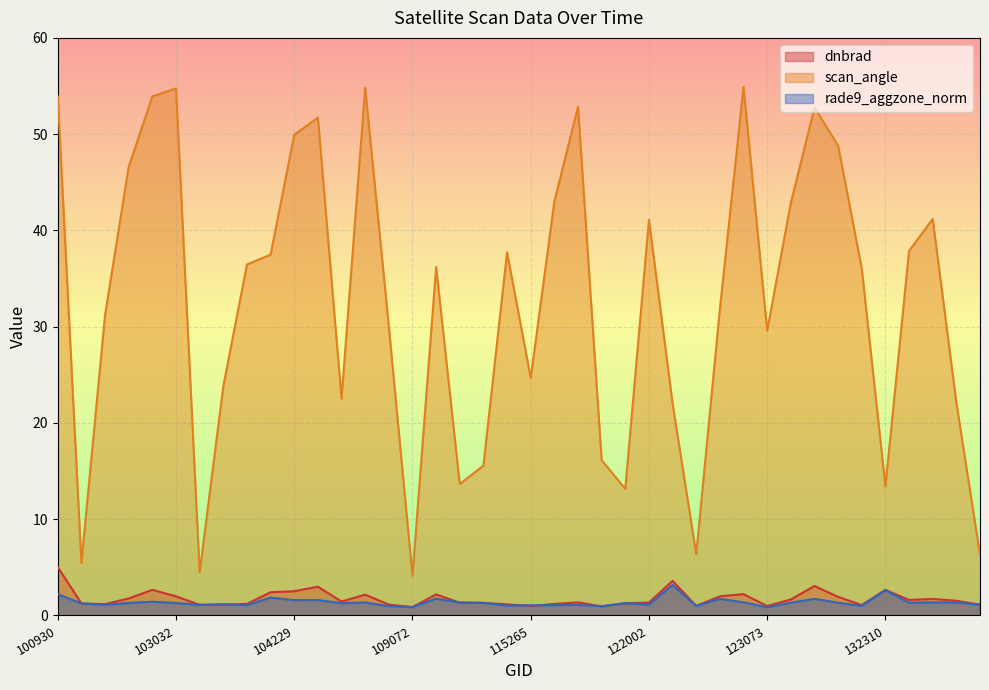

What is the average value of the scan_angle series?

32.5